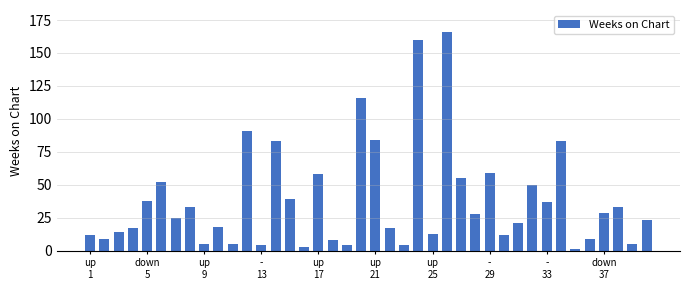

What is the maximum value shown in the chart?

166